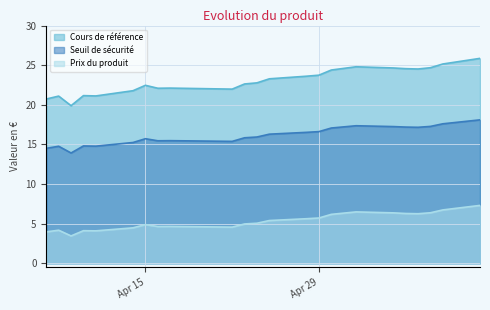

What is the difference between the maximum and minimum values in the Seuil de sécurité series?

4.2